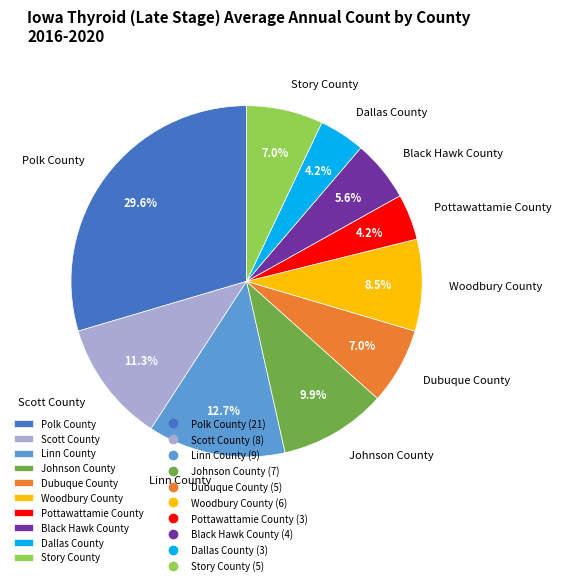

What is the ratio of the value at Linn County to the value at Dubuque County?

1.8